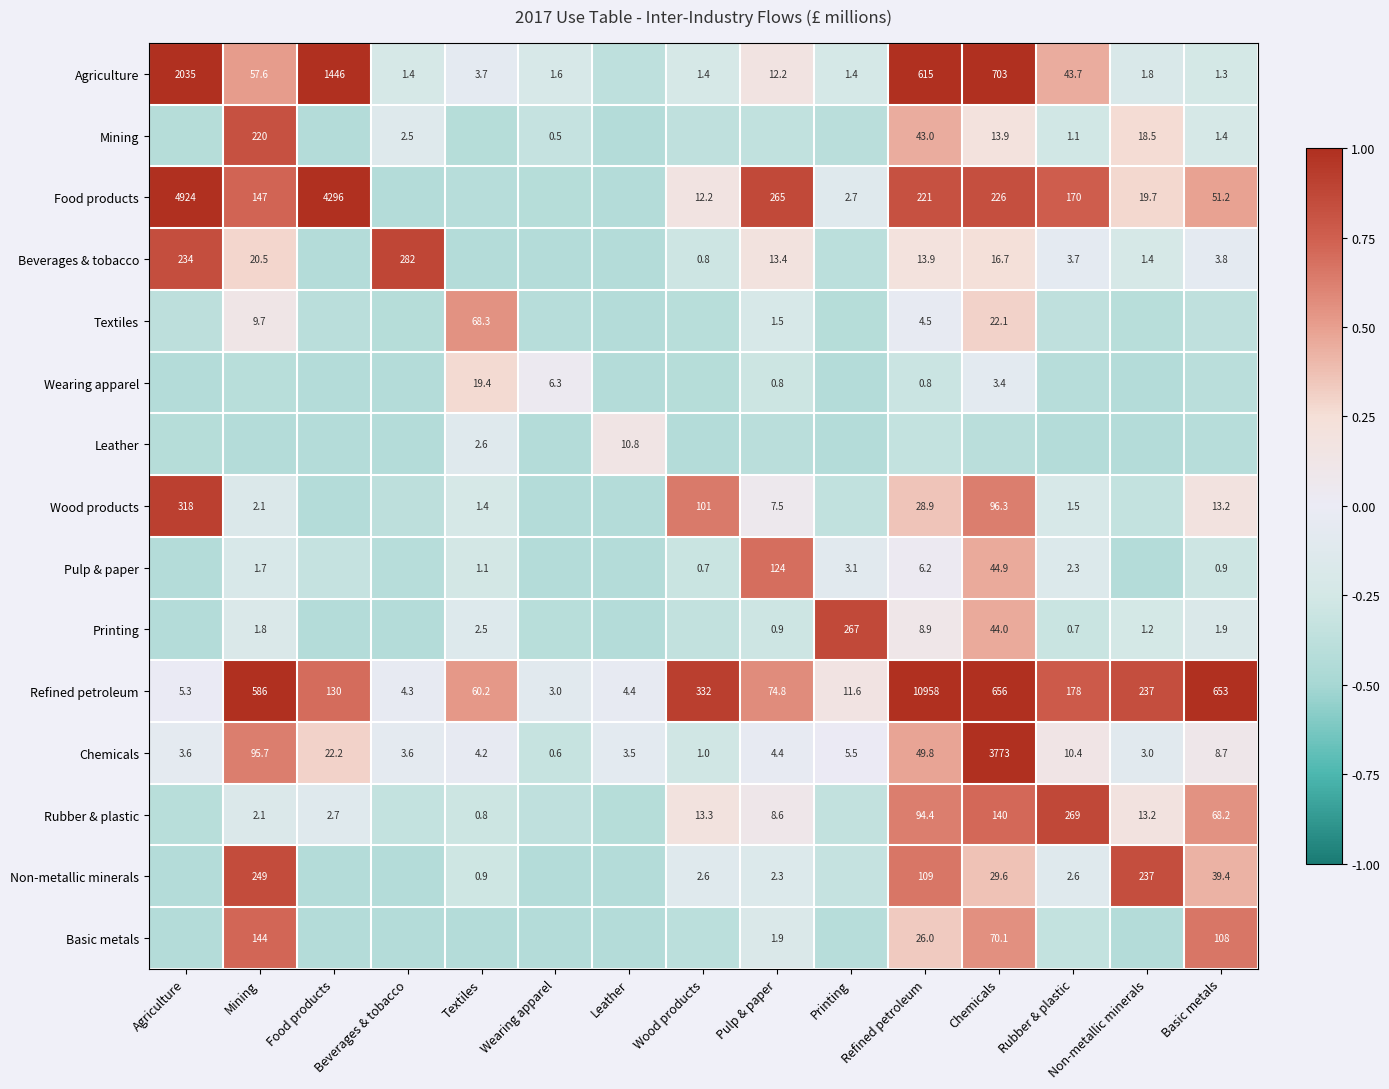

Is the value of Printing at Chemicals greater than the value of Wood products at Chemicals?

No